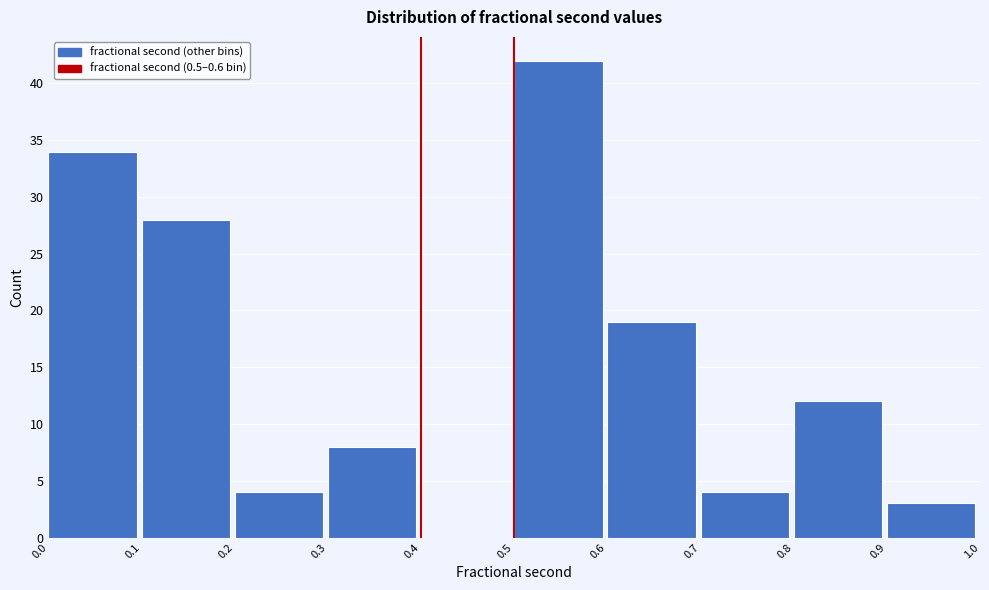

Reading left to right, what are all the values shown in this chart?

0.0=34	0.1=28	0.2=4	0.3=8	0.4=0	0.5=42	0.6=19	0.7=4	0.8=12	0.9=3